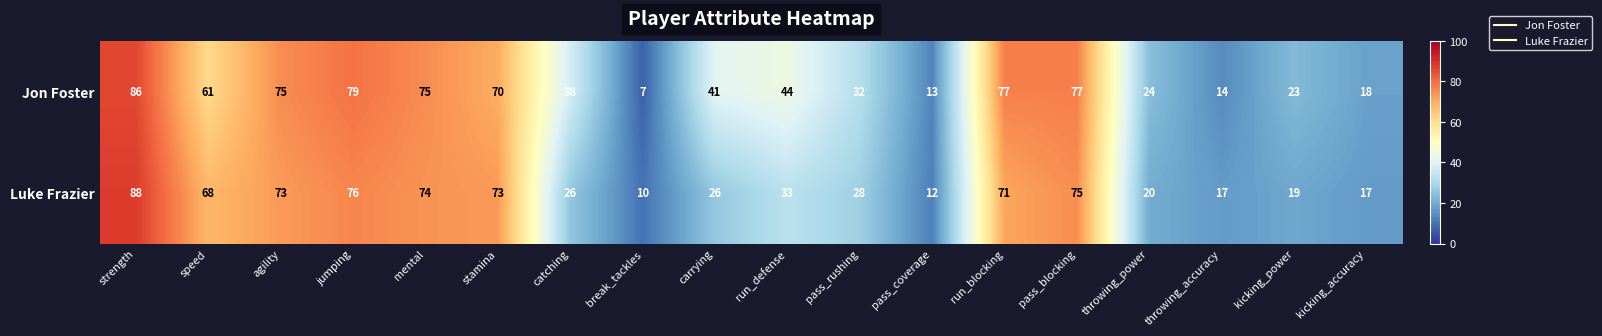

What is the difference between the maximum and minimum values in the Luke Frazier series?

78